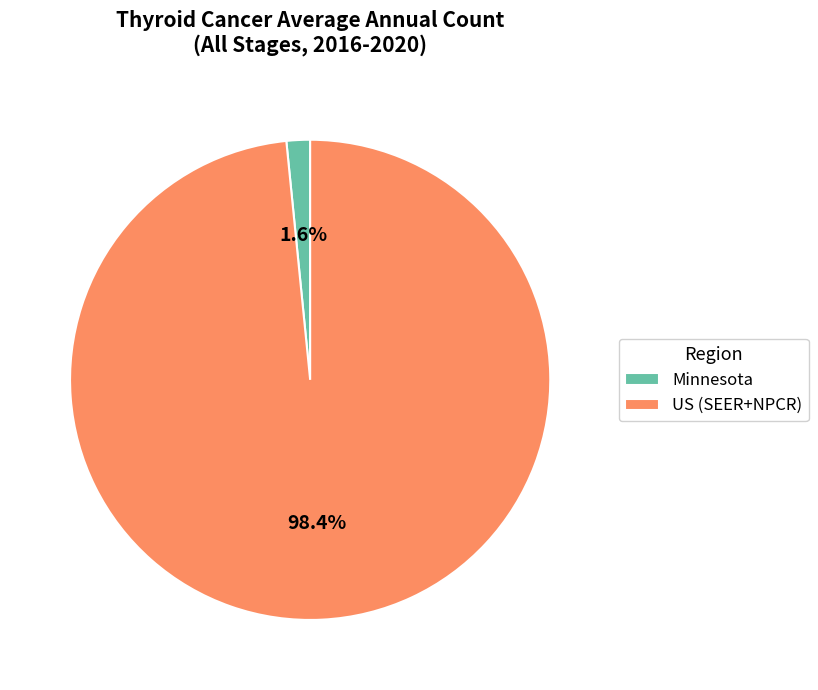

To the nearest percent, what is the difference between the largest and smallest slice percentages?

97%